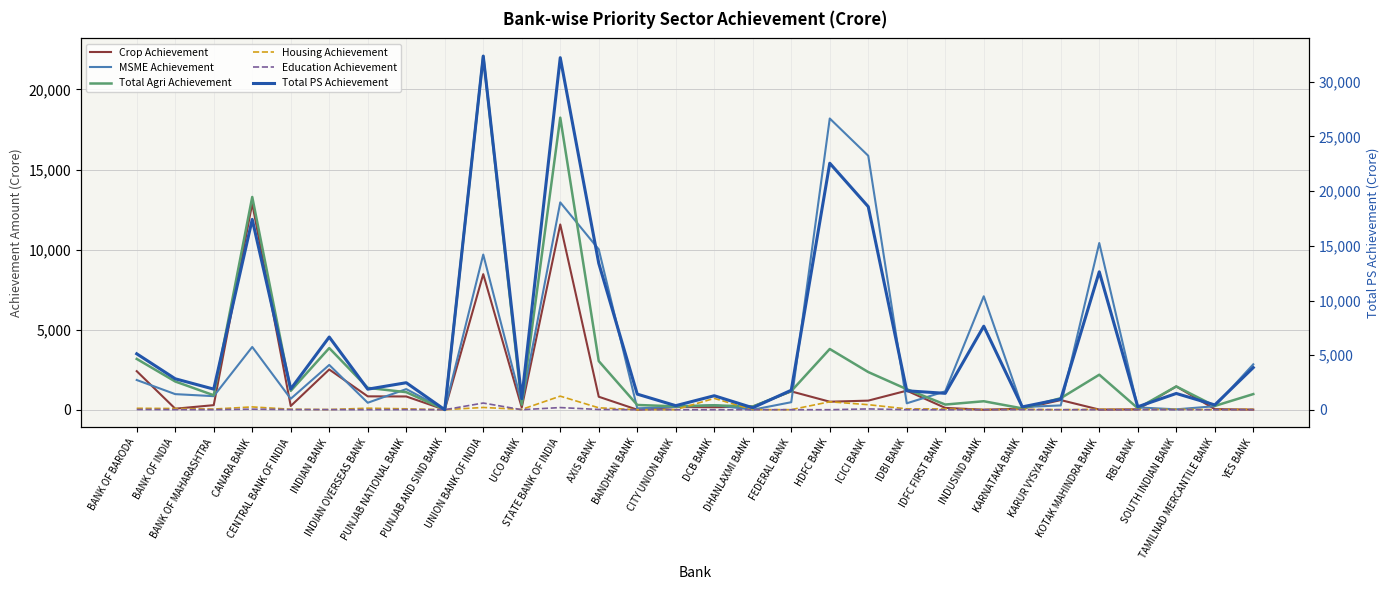

The value of Crop Achievement at BANK OF MAHARASHTRA is 389.7. True or false?

False